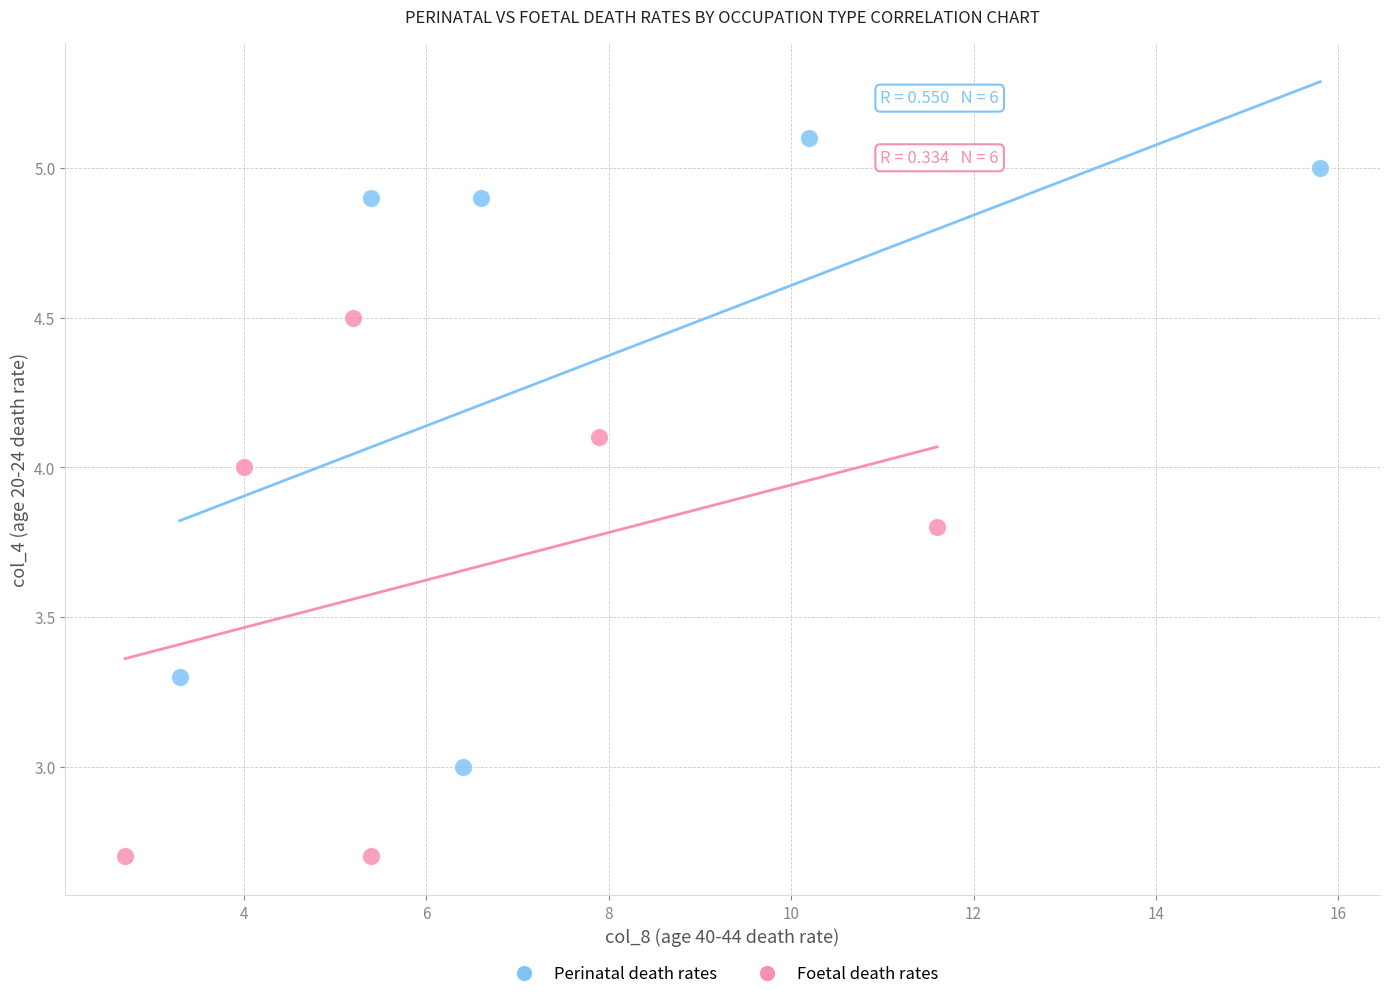

Which series has the largest Y range (max minus min)?

Perinatal death rates